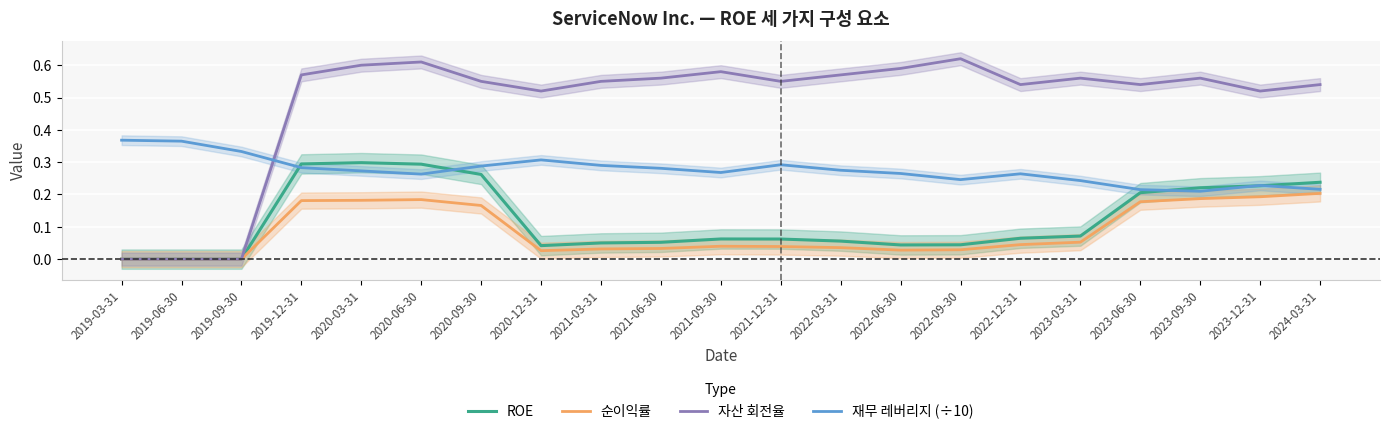

What is the highest value of the 순이익률 series?

0.2